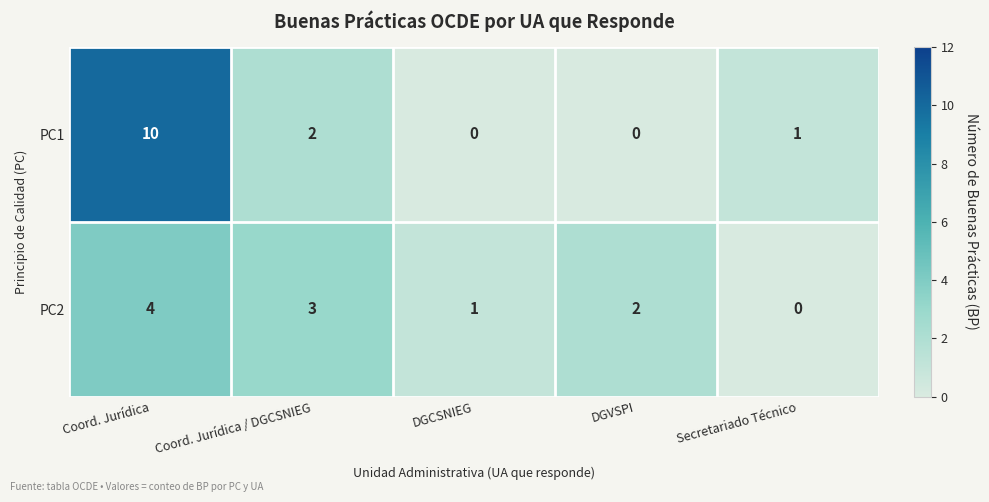

At which category is the sum across all series the highest?

Coord. Jurídica